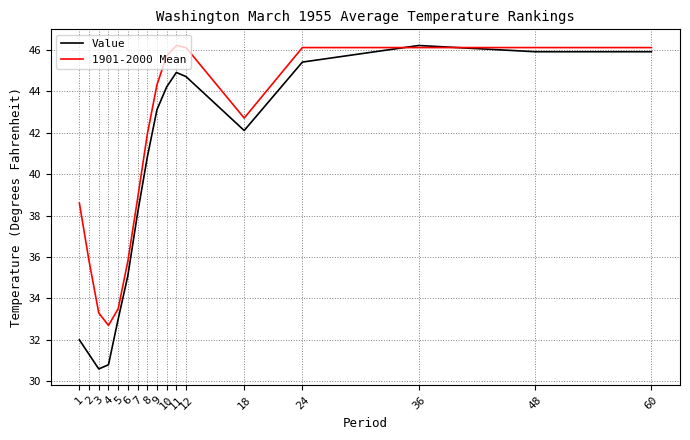

What is the difference between the maximum and minimum values in the Value series?

15.6